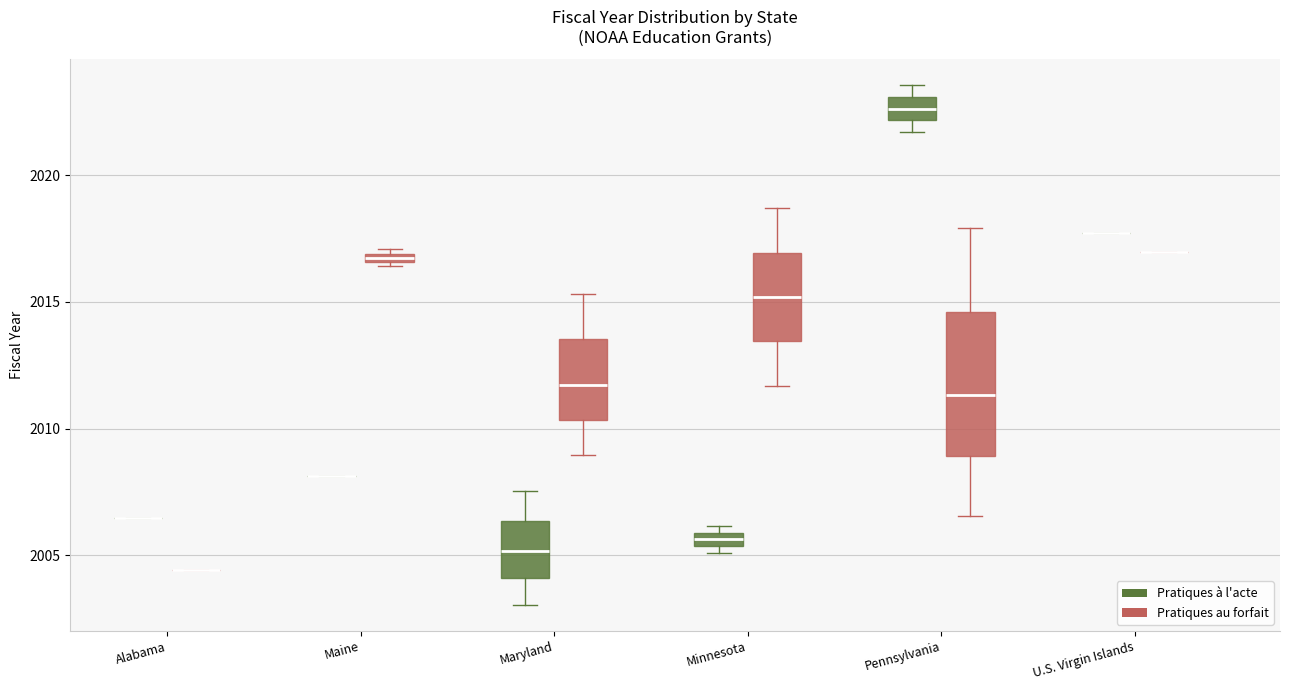

Which box is the tallest, from its lower edge to its upper edge?

Pennsylvania (Pratiques au forfait)